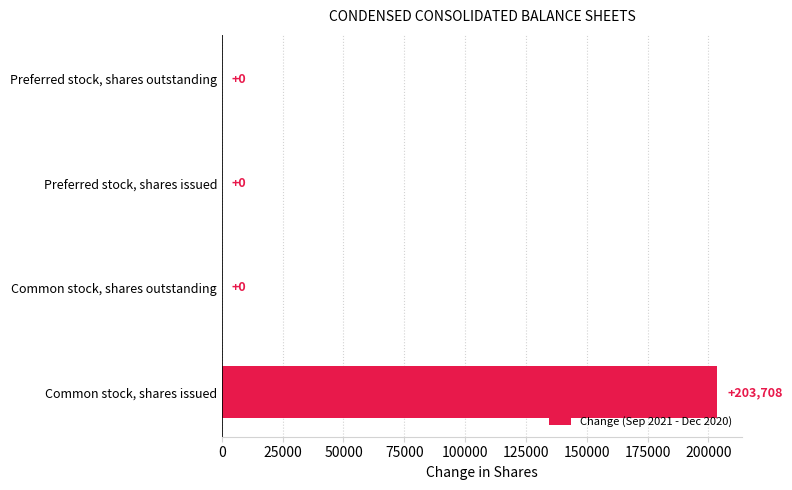

What is the sum of all values?

203708